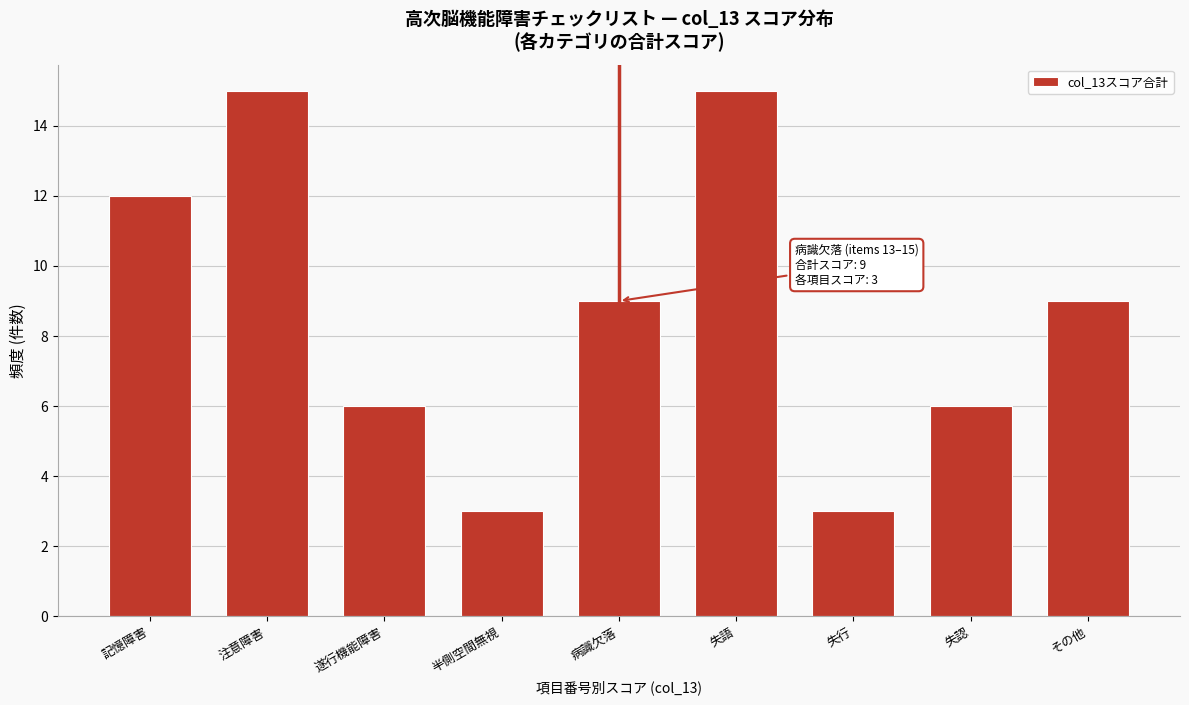

Reading left to right, transcribe all the data shown in this chart.

記憶障害=12	注意障害=15	遂行機能障害=6	半側空間無視=3	病識欠落=9	失語=15	失行=3	失認=6	その他=9